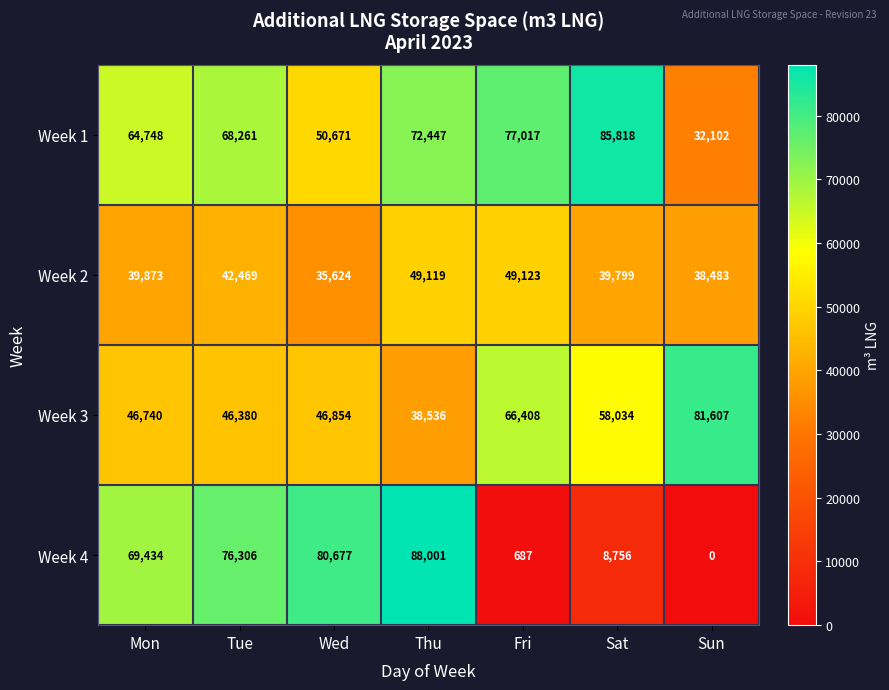

Which series changed the most between Tue and Wed?

Week 1